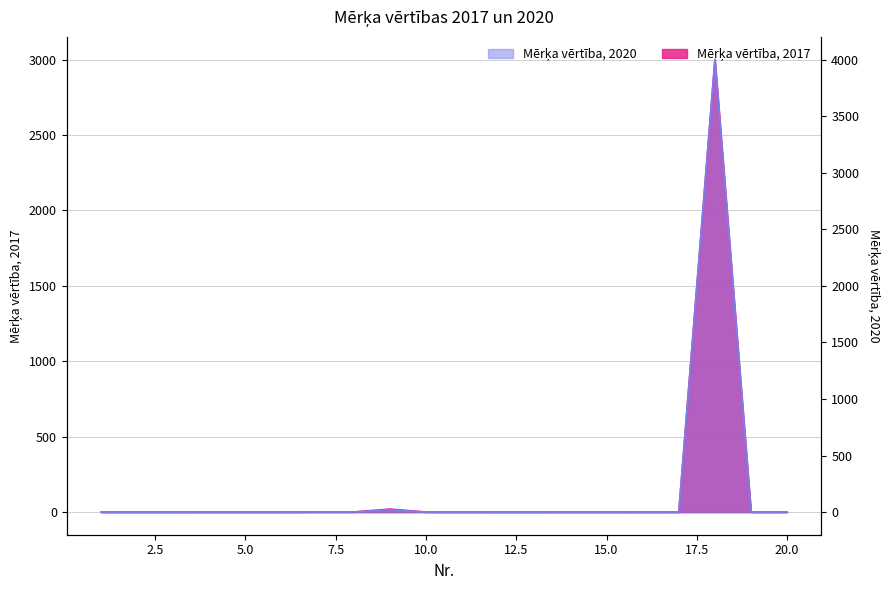

Does the chart have visible grid lines?

Yes